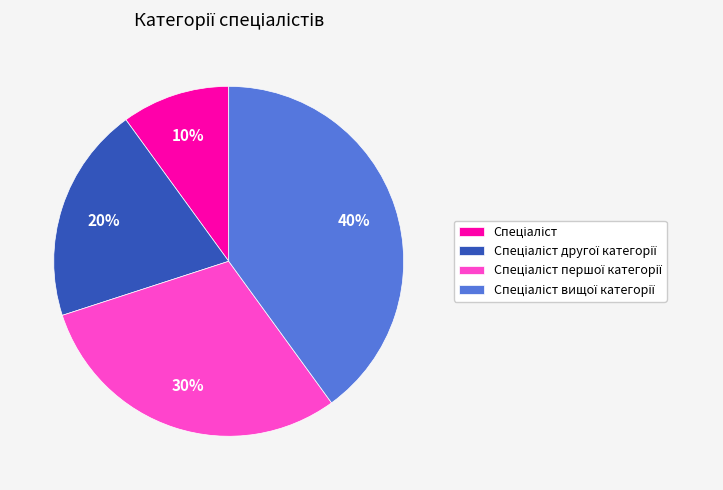

Does any single category account for the majority?

No